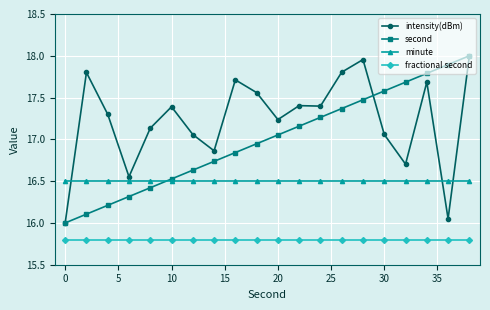

What is the value of the minute point at the 19th from the left?

16.5